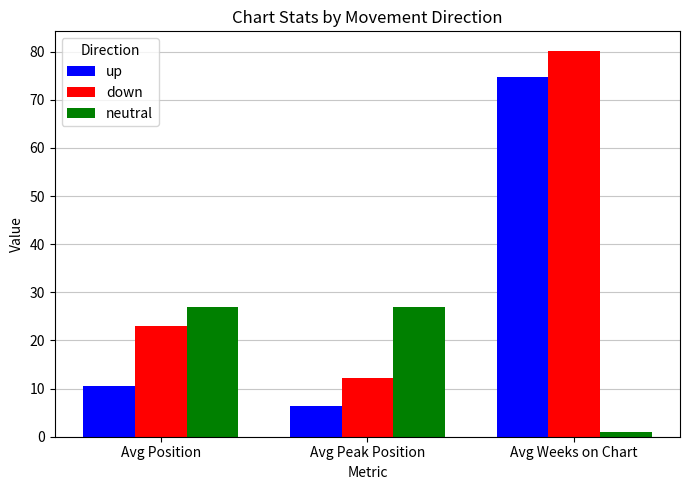

Is it true that up equals 45.9 at Avg Weeks on Chart?

False